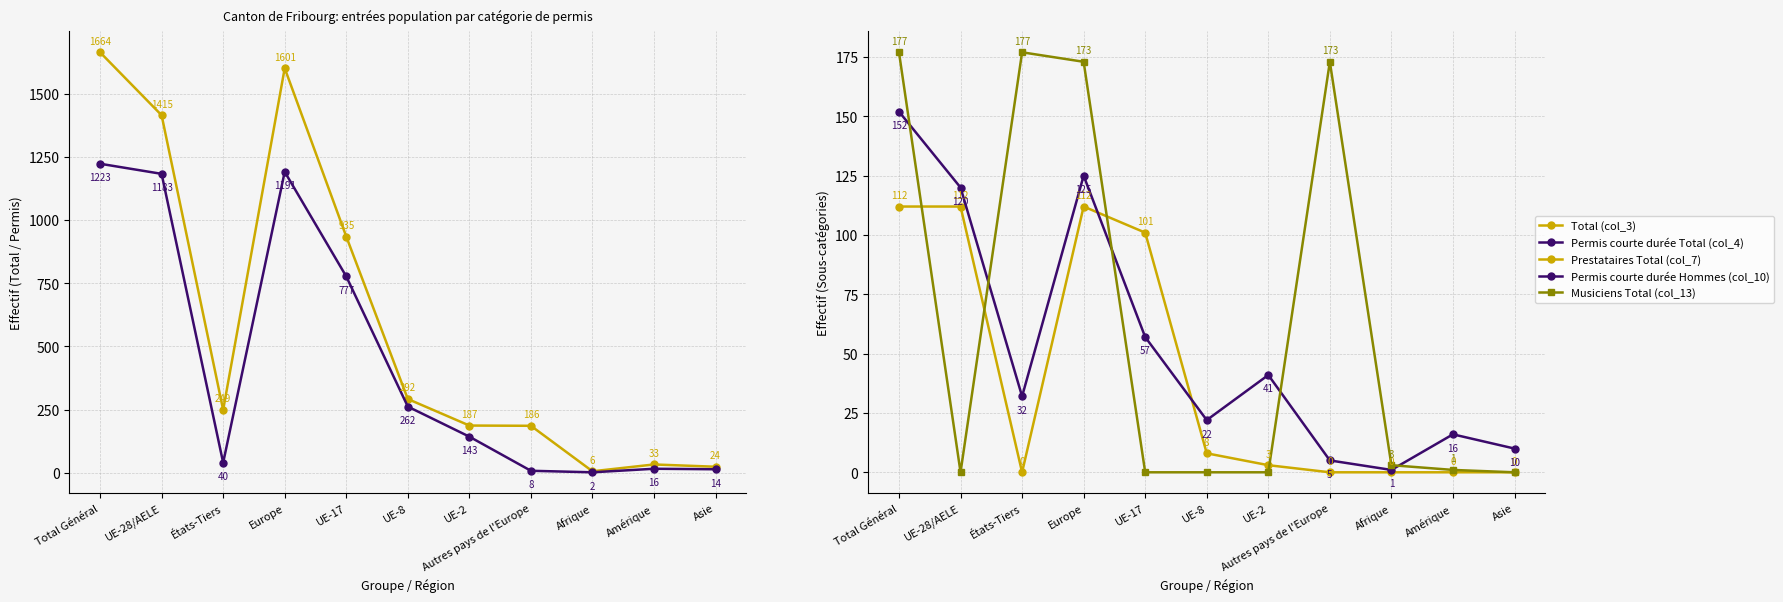

What is the average value of the Permis courte durée Hommes (col_10) series?

53